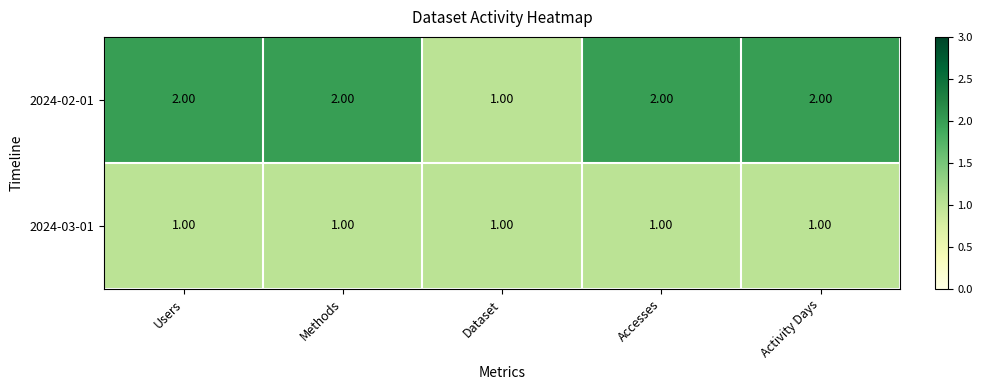

Which series has the largest range (max minus min)?

2024-02-01